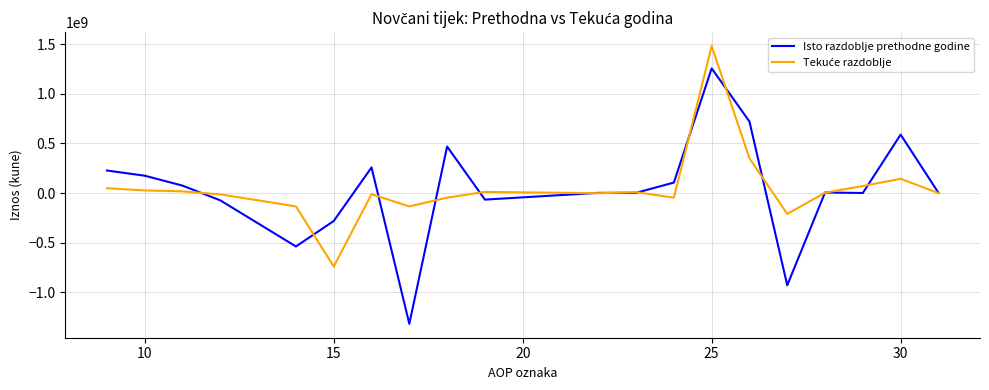

What is the greatest value displayed?

1480641804